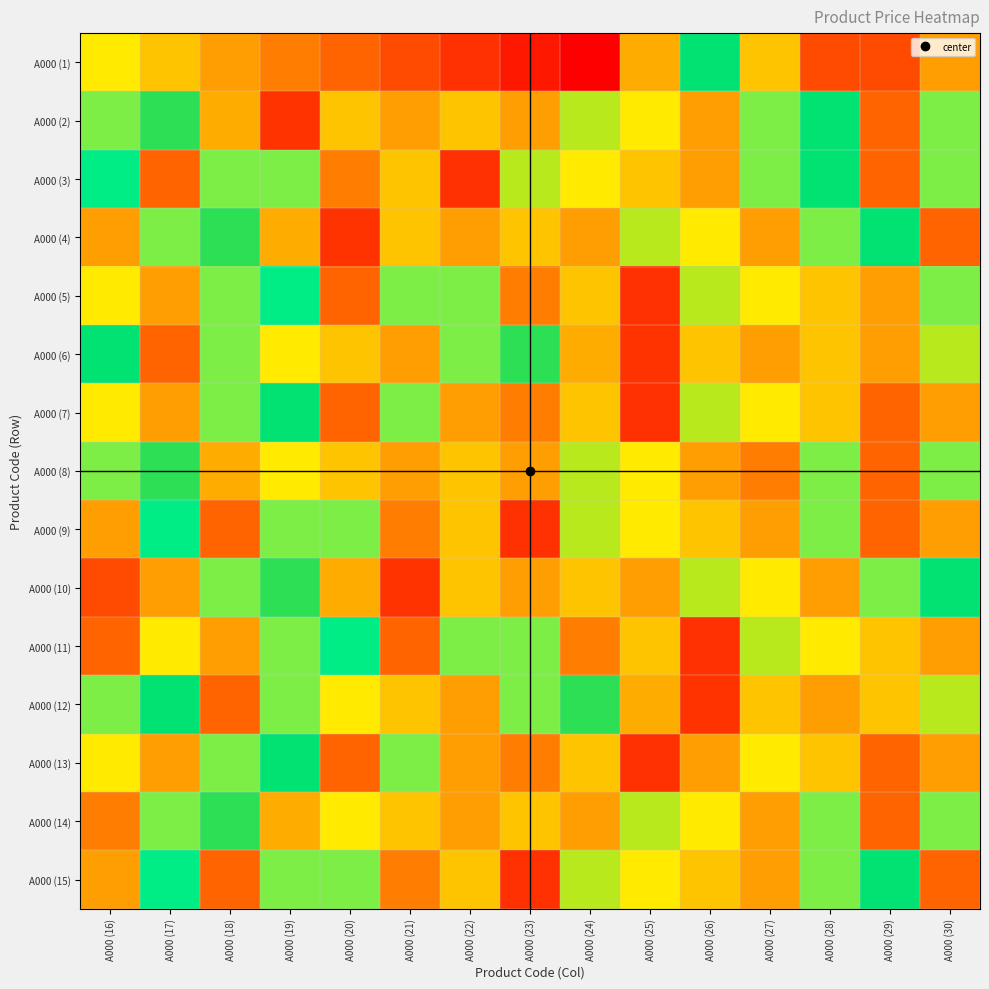

Reading right to left, list all the values displayed in this chart.

A000 (1): A000 (30)=349000	A000 (29)=199000	A000 (28)=199000	A000 (27)=399000	A000 (26)=599000	A000 (25)=799000	A000 (24)=49000	A000 (23)=99000	A000 (22)=149000	A000 (21)=199000	A000 (20)=249000	A000 (19)=299000	A000 (18)=349000	A000 (17)=399000	A000 (16)=449000
A000 (2): A000 (30)=499000	A000 (29)=249000	A000 (28)=599000	A000 (27)=499000	A000 (26)=349000	A000 (25)=449000	A000 (24)=699000	A000 (23)=349000	A000 (22)=399000	A000 (21)=349000	A000 (20)=399000	A000 (19)=949000	A000 (18)=799000	A000 (17)=649000	A000 (16)=499000
A000 (3): A000 (30)=499000	A000 (29)=249000	A000 (28)=599000	A000 (27)=499000	A000 (26)=349000	A000 (25)=399000	A000 (24)=449000	A000 (23)=699000	A000 (22)=149000	A000 (21)=399000	A000 (20)=299000	A000 (19)=499000	A000 (18)=499000	A000 (17)=249000	A000 (16)=549000
A000 (4): A000 (30)=249000	A000 (29)=599000	A000 (28)=499000	A000 (27)=349000	A000 (26)=449000	A000 (25)=699000	A000 (24)=349000	A000 (23)=399000	A000 (22)=349000	A000 (21)=399000	A000 (20)=949000	A000 (19)=799000	A000 (18)=649000	A000 (17)=499000	A000 (16)=349000
A000 (5): A000 (30)=499000	A000 (29)=349000	A000 (28)=399000	A000 (27)=449000	A000 (26)=699000	A000 (25)=149000	A000 (24)=399000	A000 (23)=299000	A000 (22)=499000	A000 (21)=499000	A000 (20)=249000	A000 (19)=549000	A000 (18)=499000	A000 (17)=349000	A000 (16)=449000
A000 (6): A000 (30)=699000	A000 (29)=349000	A000 (28)=399000	A000 (27)=349000	A000 (26)=399000	A000 (25)=949000	A000 (24)=799000	A000 (23)=649000	A000 (22)=499000	A000 (21)=349000	A000 (20)=399000	A000 (19)=449000	A000 (18)=499000	A000 (17)=249000	A000 (16)=599000
A000 (7): A000 (30)=349000	A000 (29)=249000	A000 (28)=399000	A000 (27)=449000	A000 (26)=699000	A000 (25)=149000	A000 (24)=399000	A000 (23)=299000	A000 (22)=349000	A000 (21)=499000	A000 (20)=249000	A000 (19)=599000	A000 (18)=499000	A000 (17)=349000	A000 (16)=449000
A000 (8): A000 (30)=499000	A000 (29)=249000	A000 (28)=499000	A000 (27)=299000	A000 (26)=349000	A000 (25)=449000	A000 (24)=699000	A000 (23)=349000	A000 (22)=399000	A000 (21)=349000	A000 (20)=399000	A000 (19)=449000	A000 (18)=799000	A000 (17)=649000	A000 (16)=499000
A000 (9): A000 (30)=349000	A000 (29)=249000	A000 (28)=499000	A000 (27)=349000	A000 (26)=399000	A000 (25)=449000	A000 (24)=699000	A000 (23)=149000	A000 (22)=399000	A000 (21)=299000	A000 (20)=499000	A000 (19)=499000	A000 (18)=249000	A000 (17)=549000	A000 (16)=349000
A000 (10): A000 (30)=599000	A000 (29)=499000	A000 (28)=349000	A000 (27)=449000	A000 (26)=699000	A000 (25)=349000	A000 (24)=399000	A000 (23)=349000	A000 (22)=399000	A000 (21)=949000	A000 (20)=799000	A000 (19)=649000	A000 (18)=499000	A000 (17)=349000	A000 (16)=199000
A000 (11): A000 (30)=349000	A000 (29)=399000	A000 (28)=449000	A000 (27)=699000	A000 (26)=149000	A000 (25)=399000	A000 (24)=299000	A000 (23)=499000	A000 (22)=499000	A000 (21)=249000	A000 (20)=549000	A000 (19)=499000	A000 (18)=349000	A000 (17)=449000	A000 (16)=249000
A000 (12): A000 (30)=699000	A000 (29)=399000	A000 (28)=349000	A000 (27)=399000	A000 (26)=949000	A000 (25)=799000	A000 (24)=649000	A000 (23)=499000	A000 (22)=349000	A000 (21)=399000	A000 (20)=449000	A000 (19)=499000	A000 (18)=249000	A000 (17)=599000	A000 (16)=499000
A000 (13): A000 (30)=349000	A000 (29)=249000	A000 (28)=399000	A000 (27)=449000	A000 (26)=349000	A000 (25)=149000	A000 (24)=399000	A000 (23)=299000	A000 (22)=349000	A000 (21)=499000	A000 (20)=249000	A000 (19)=599000	A000 (18)=499000	A000 (17)=349000	A000 (16)=449000
A000 (14): A000 (30)=499000	A000 (29)=249000	A000 (28)=499000	A000 (27)=349000	A000 (26)=449000	A000 (25)=699000	A000 (24)=349000	A000 (23)=399000	A000 (22)=349000	A000 (21)=399000	A000 (20)=449000	A000 (19)=799000	A000 (18)=649000	A000 (17)=499000	A000 (16)=299000
A000 (15): A000 (30)=249000	A000 (29)=599000	A000 (28)=499000	A000 (27)=349000	A000 (26)=399000	A000 (25)=449000	A000 (24)=699000	A000 (23)=149000	A000 (22)=399000	A000 (21)=299000	A000 (20)=499000	A000 (19)=499000	A000 (18)=249000	A000 (17)=549000	A000 (16)=349000